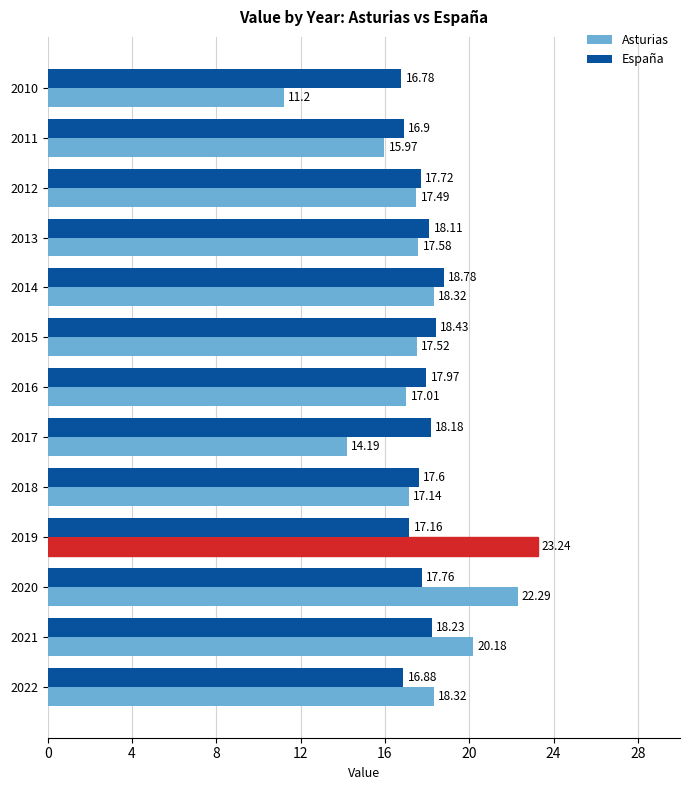

Rank the series by their maximum value, from lowest to highest.

España, Asturias